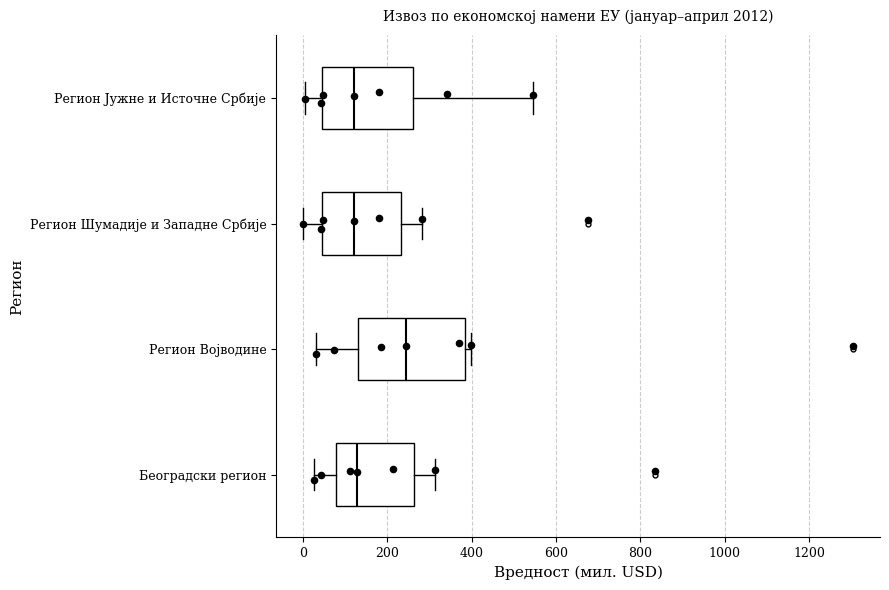

Reading bottom to top, transcribe this box plot: for each box, give where its median line is, the range the box spans, and where its two whiskers end, as read against the x-axis. The values are not printed on the chart, so give them approximately, as read against the axis.

Београдски регион: median 120, box 80 to 260, whiskers 20 to 320
Регион Војводине: median 240, box 120 to 380, whiskers 40 to 400
Регион Шумадије и Западне Србије: median 120, box 40 to 240, whiskers 0 to 280
Регион Јужне и Источне Србије: median 120, box 40 to 260, whiskers 0 to 540